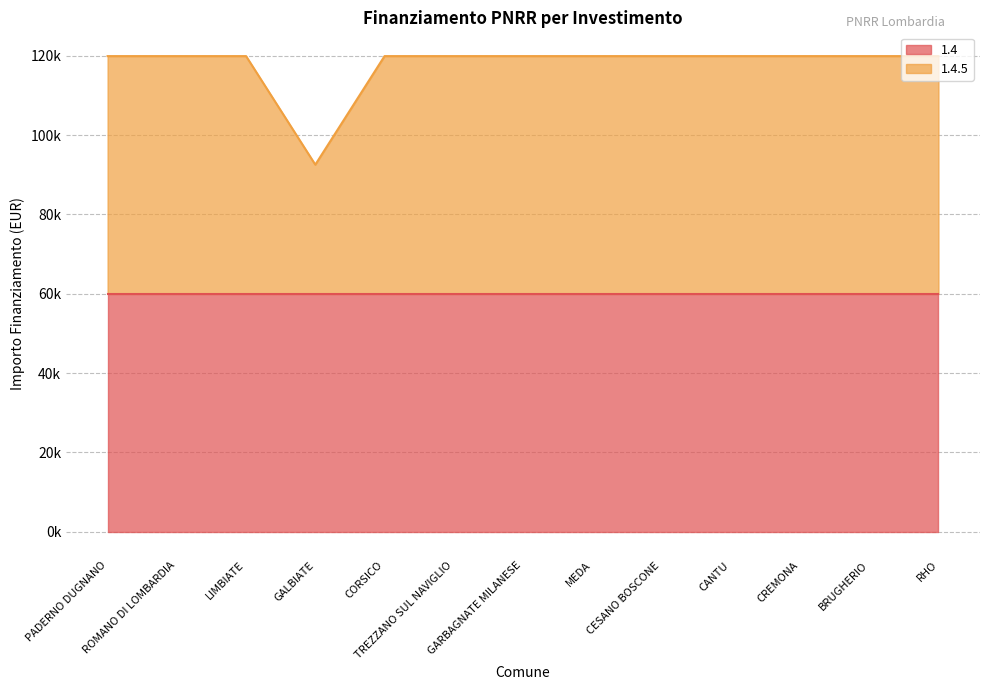

Reading left to right, what are all the values shown in this chart?

119932	119932	119932	92555	119932	119932	119932	119932	119932	119932	119932	119932	119932